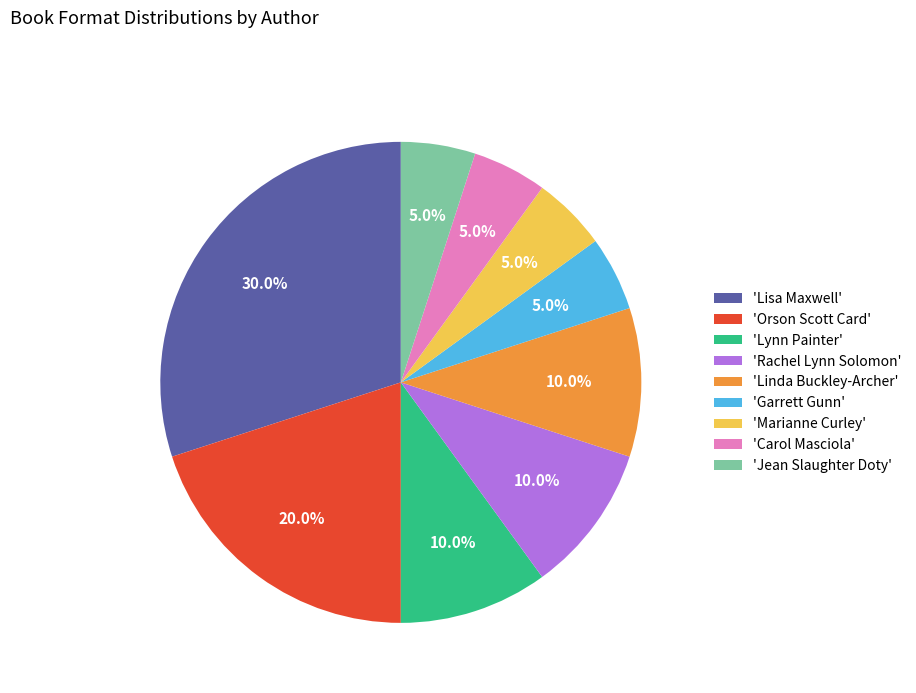

What is the largest slice in the pie chart?

'Lisa Maxwell'